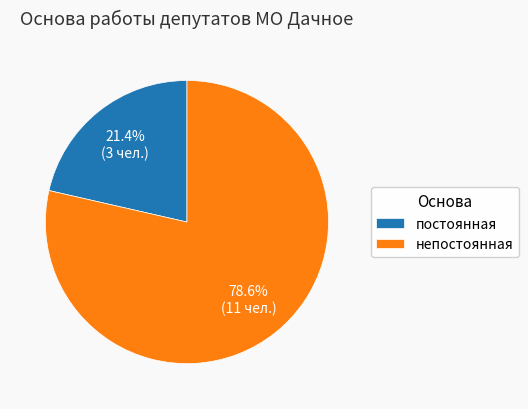

Between постоянная and непостоянная, which is larger?

непостоянная